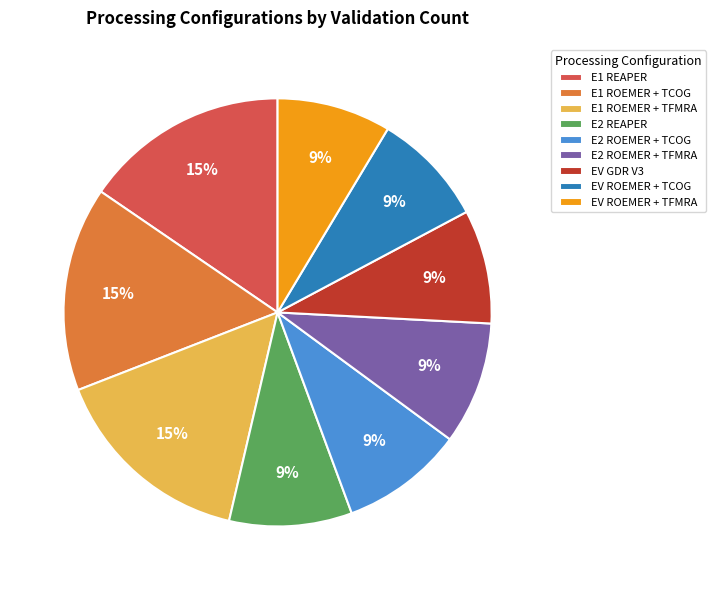

Is there a majority slice in this chart?

No